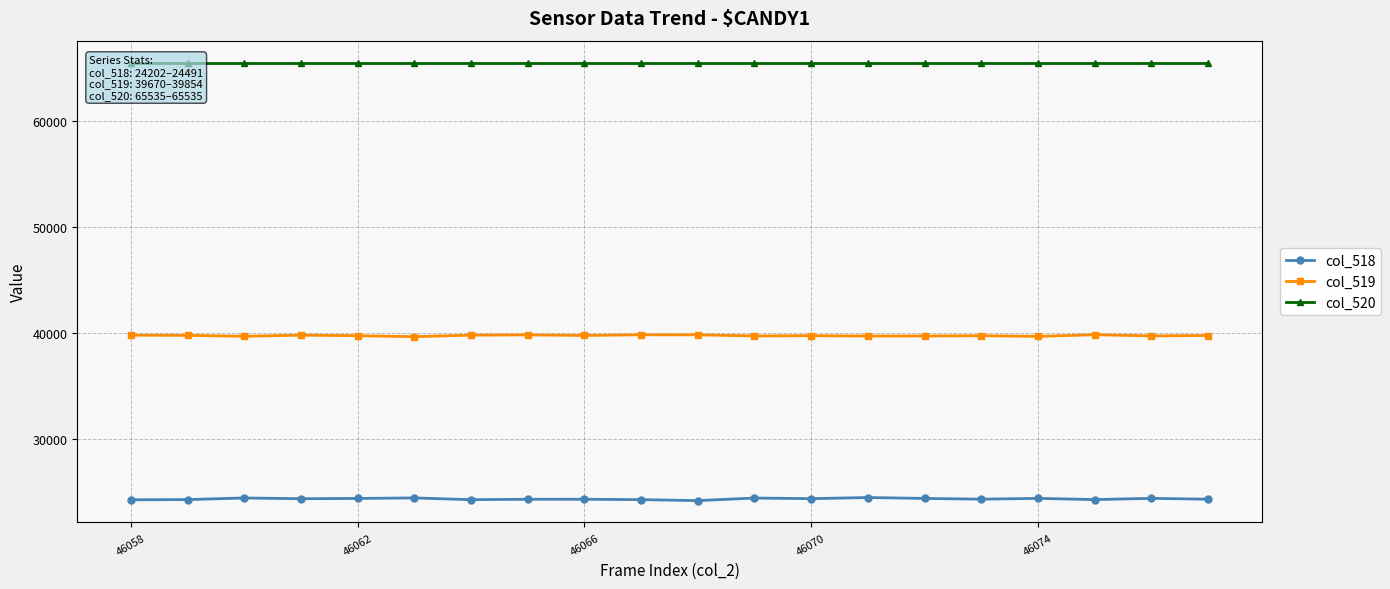

What is the average value of the col_519 series?

39774